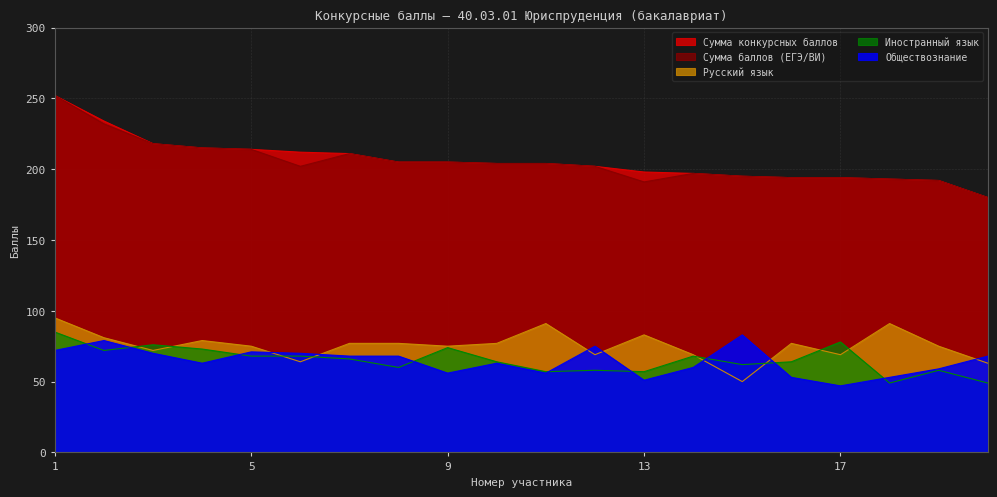

Which series has the widest spread of values?

Сумма конкурсных баллов